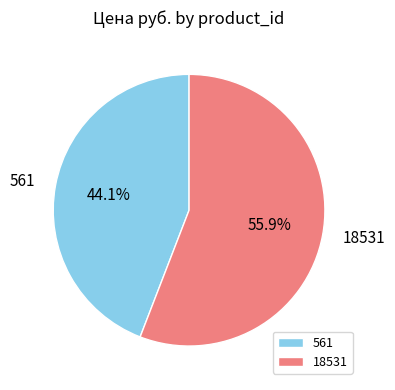

Rank the categories by value from lowest to highest.

561, 18531